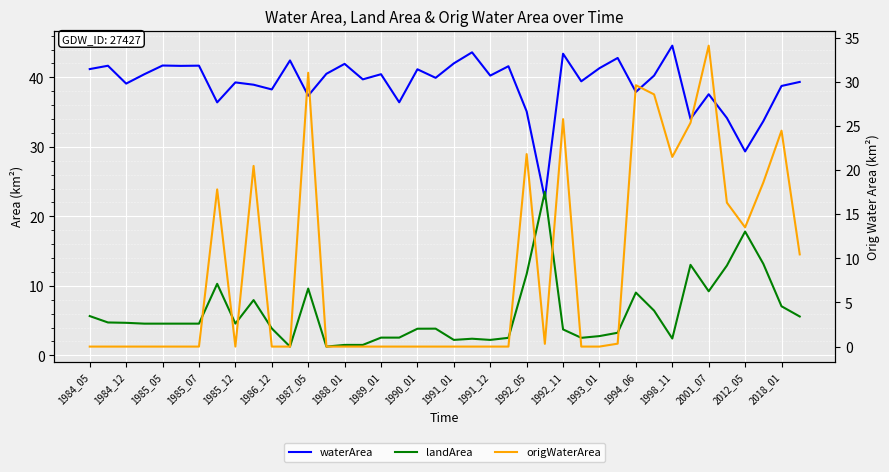

How many interior local peaks does the landArea series have?

9